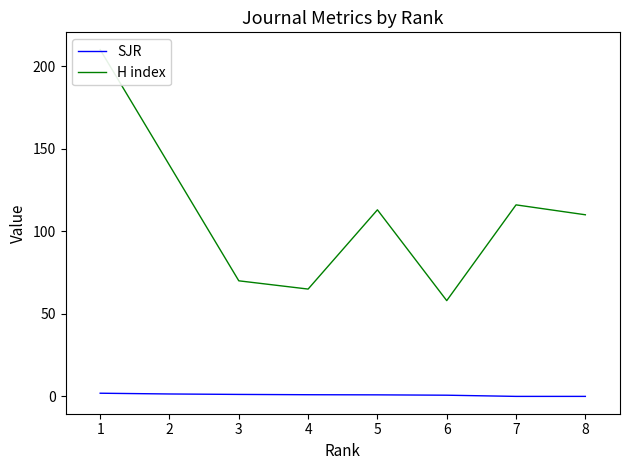

The H index series shows 110.0 at 8. True or false?

True